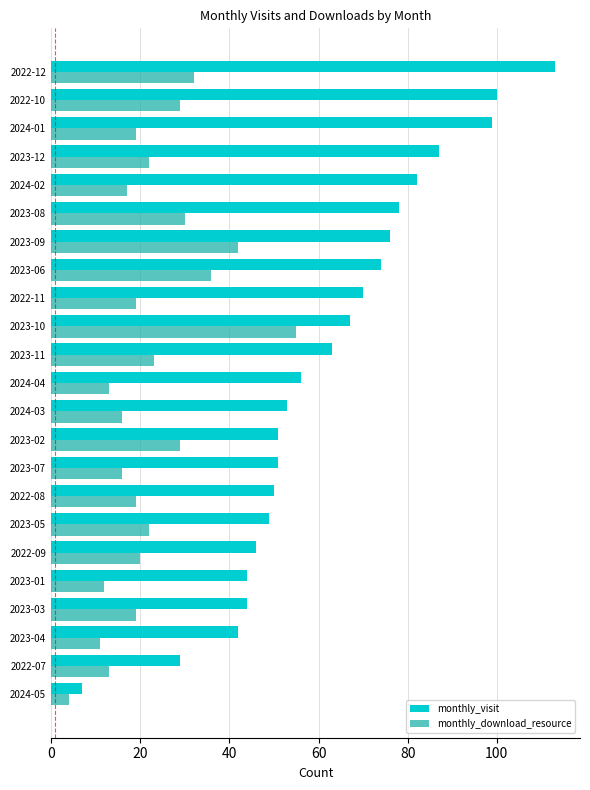

Rank the series by their maximum value, from lowest to highest.

monthly_download_resource, monthly_visit